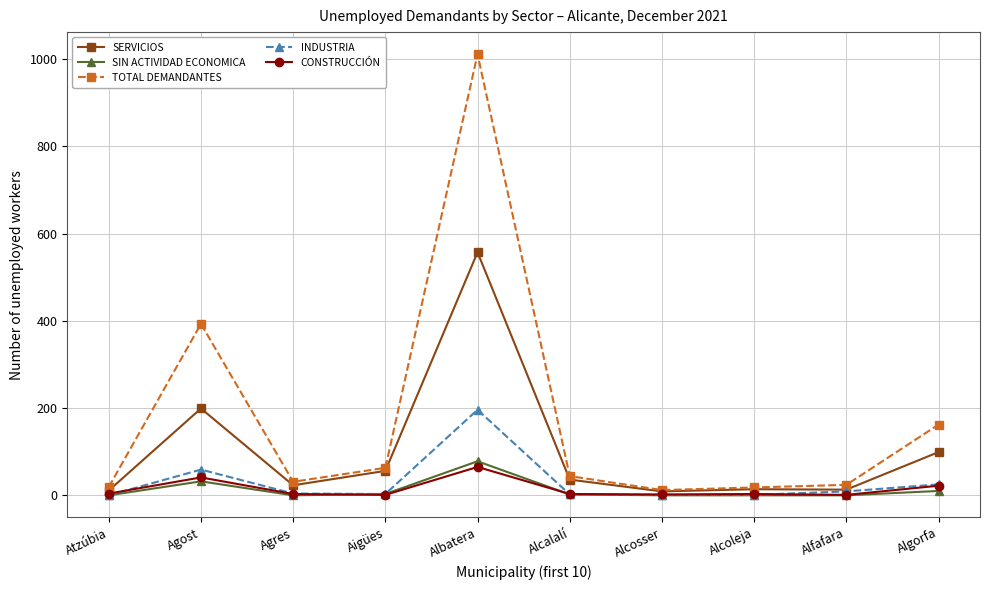

At Agost, list the series in order from smallest to largest.

SIN ACTIVIDAD ECONOMICA, CONSTRUCCIÓN, INDUSTRIA, SERVICIOS, TOTAL DEMANDANTES